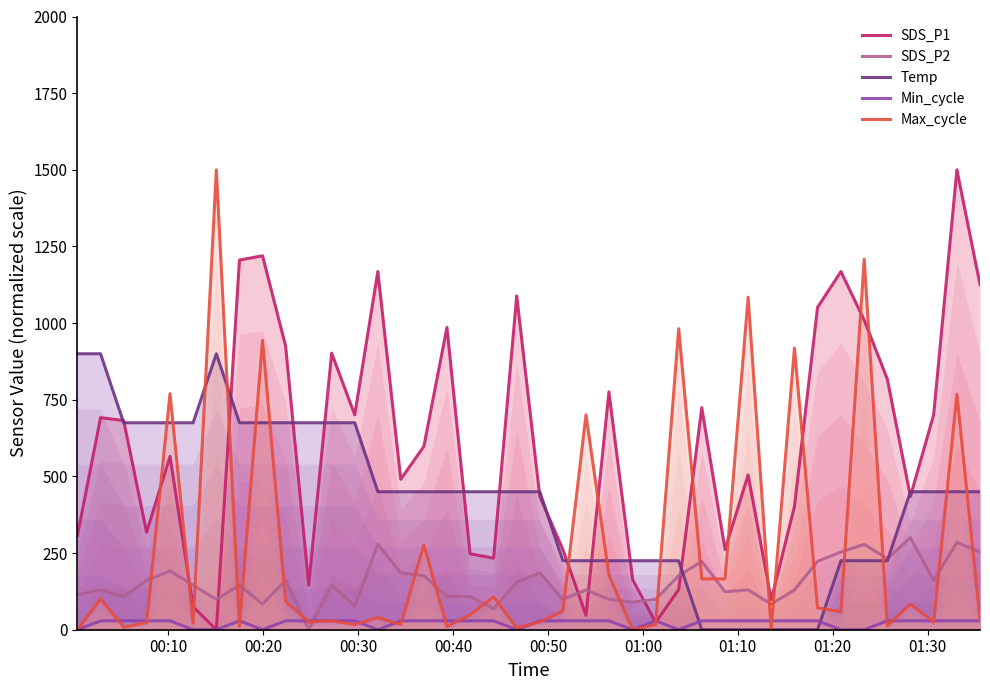

Which series ends up on top after the final intersection of SDS_P2 and Max_cycle?

SDS_P2